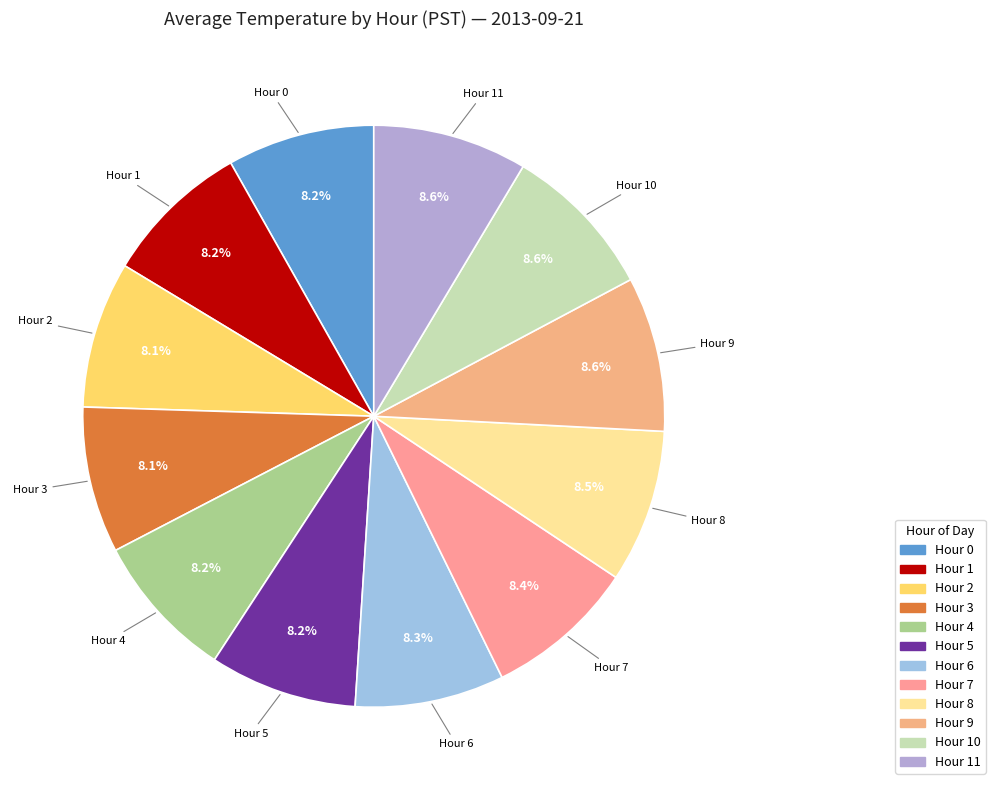

Does any single category account for the majority?

No